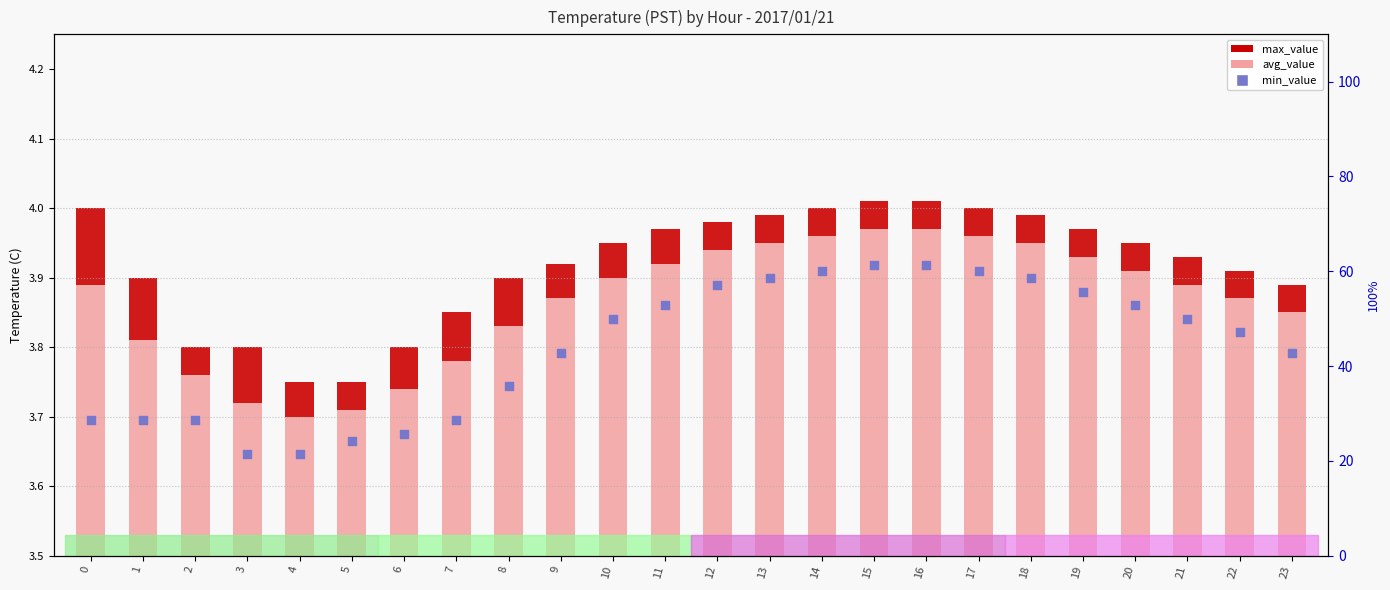

What is the total value across all series at 8?

39.6